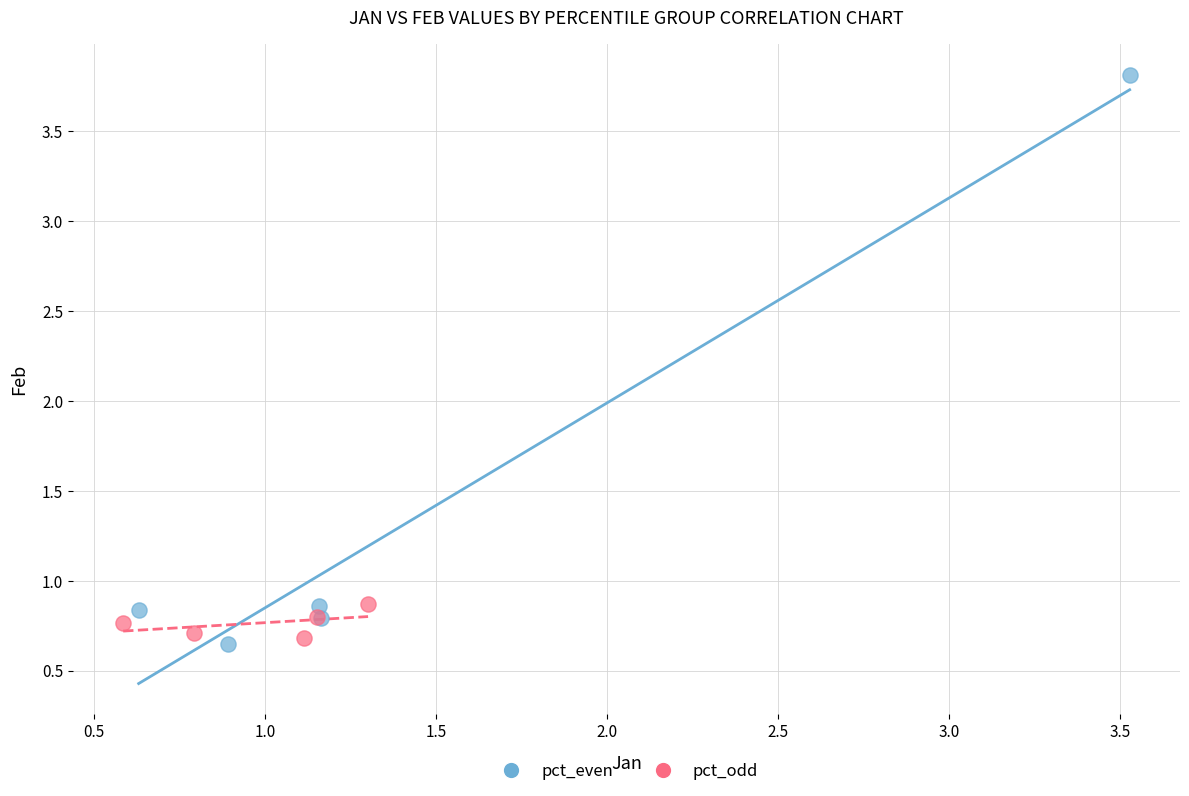

Which series contains the highest Y value?

pct_even